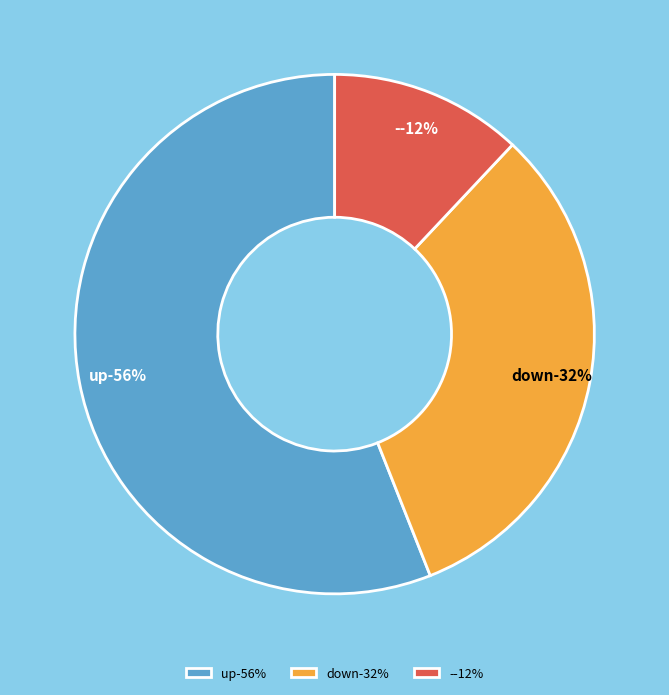

What percentage is the - slice, to the nearest percent?

12%